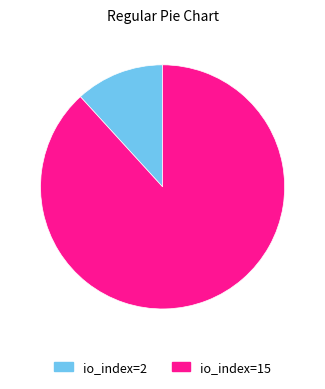

What is the smallest slice in the pie chart?

io_index=2